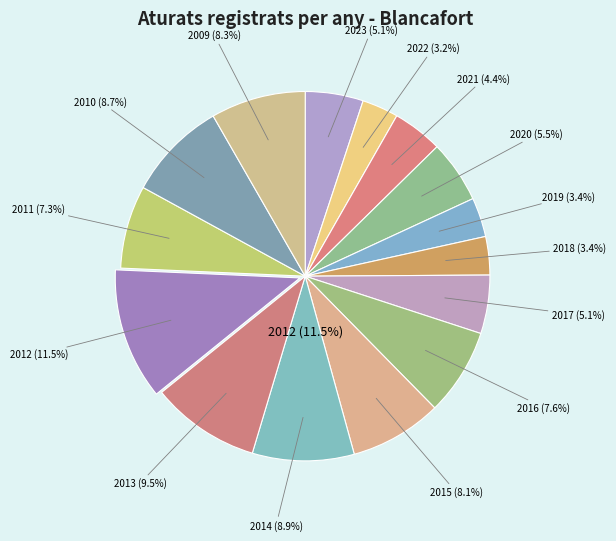

Is there any slice that represents more than half of the pie?

No